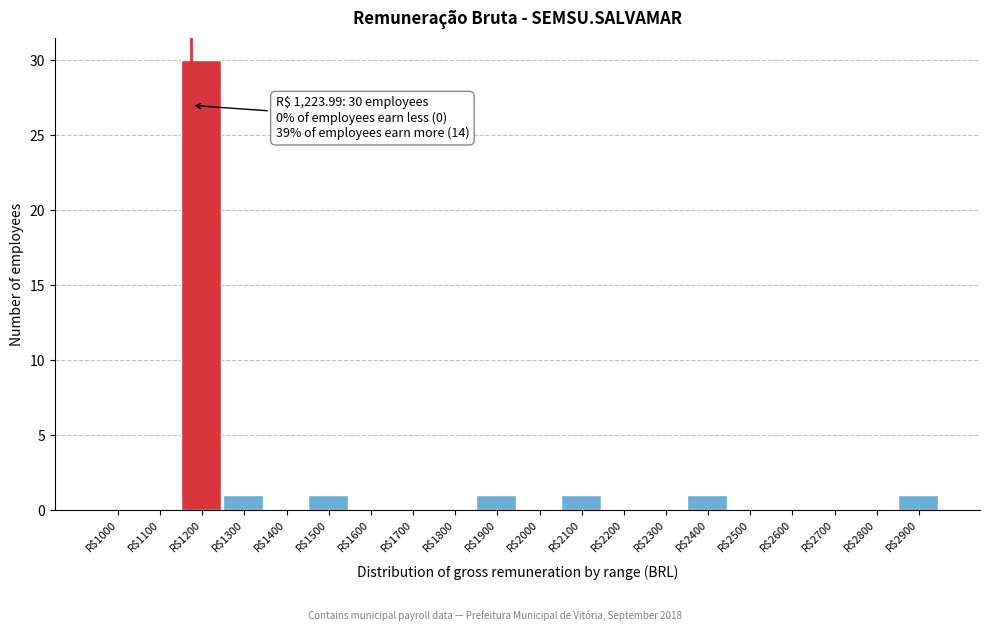

The value at R$1900 is 1. True or false?

True